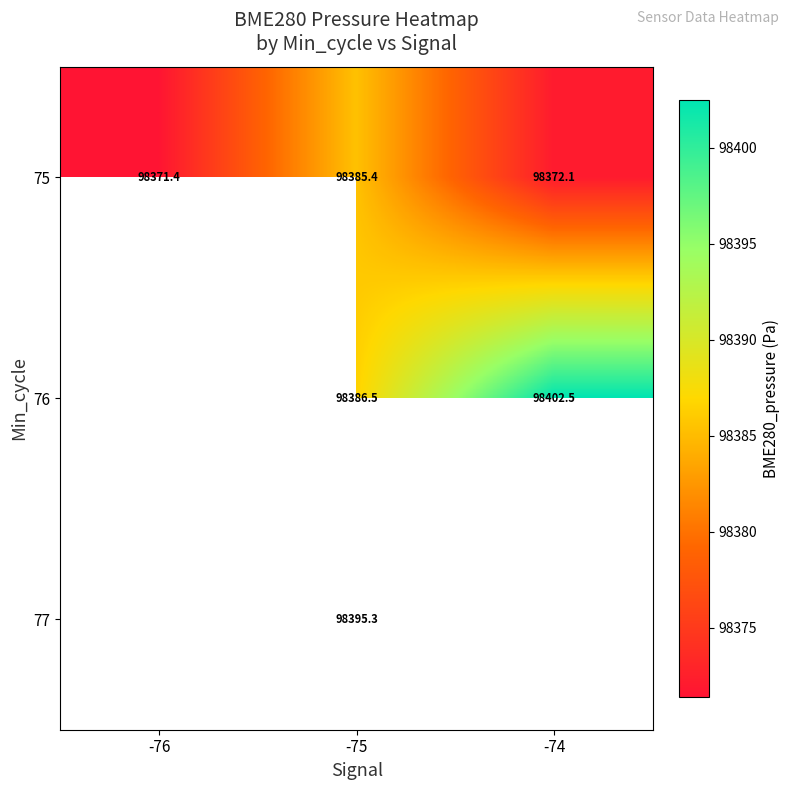

Is the value of 75 at -75 greater than the value of 76 at -74?

No